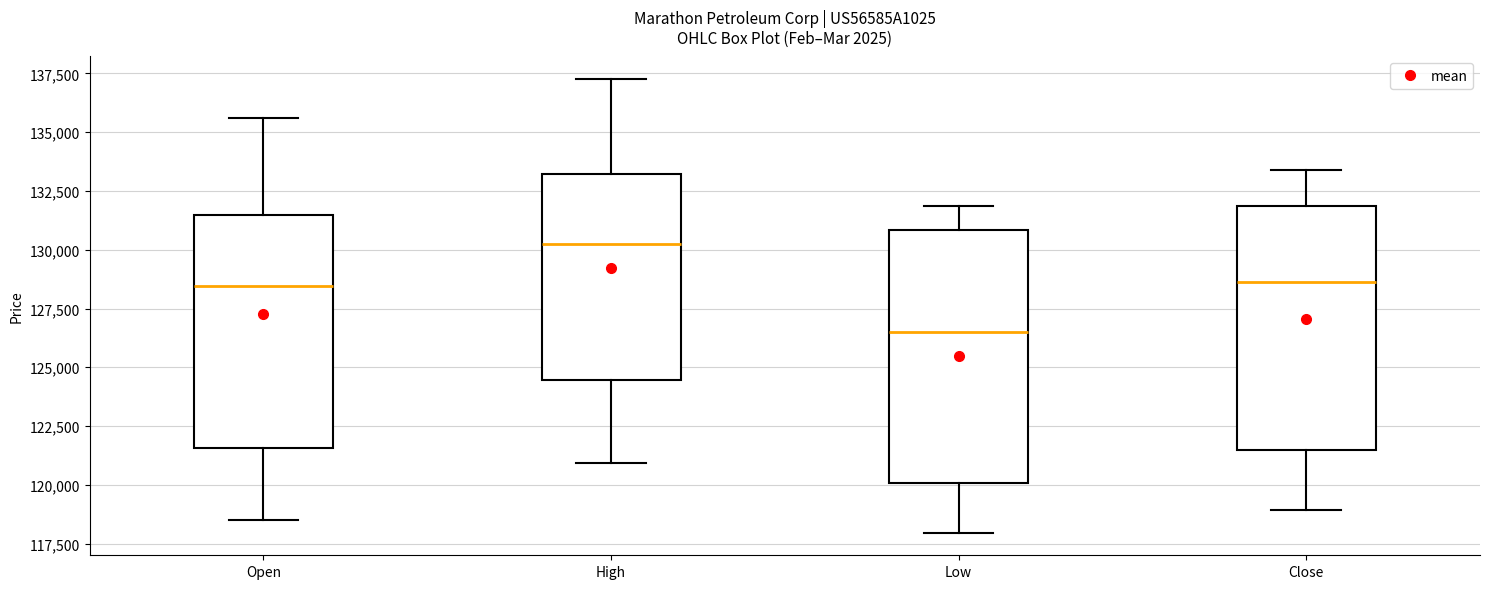

Reading left to right, read every box against the y-axis: the position of its median line, the range the box covers, and the ends of its whiskers. The values are not printed on the chart, so give them approximately, as read against the axis.

Open: median 128500, box 121500 to 131500, whiskers 118500 to 135500
High: median 130000, box 124500 to 133000, whiskers 121000 to 137500
Low: median 126500, box 120000 to 131000, whiskers 118000 to 132000
Close: median 128500, box 121500 to 132000, whiskers 119000 to 133500